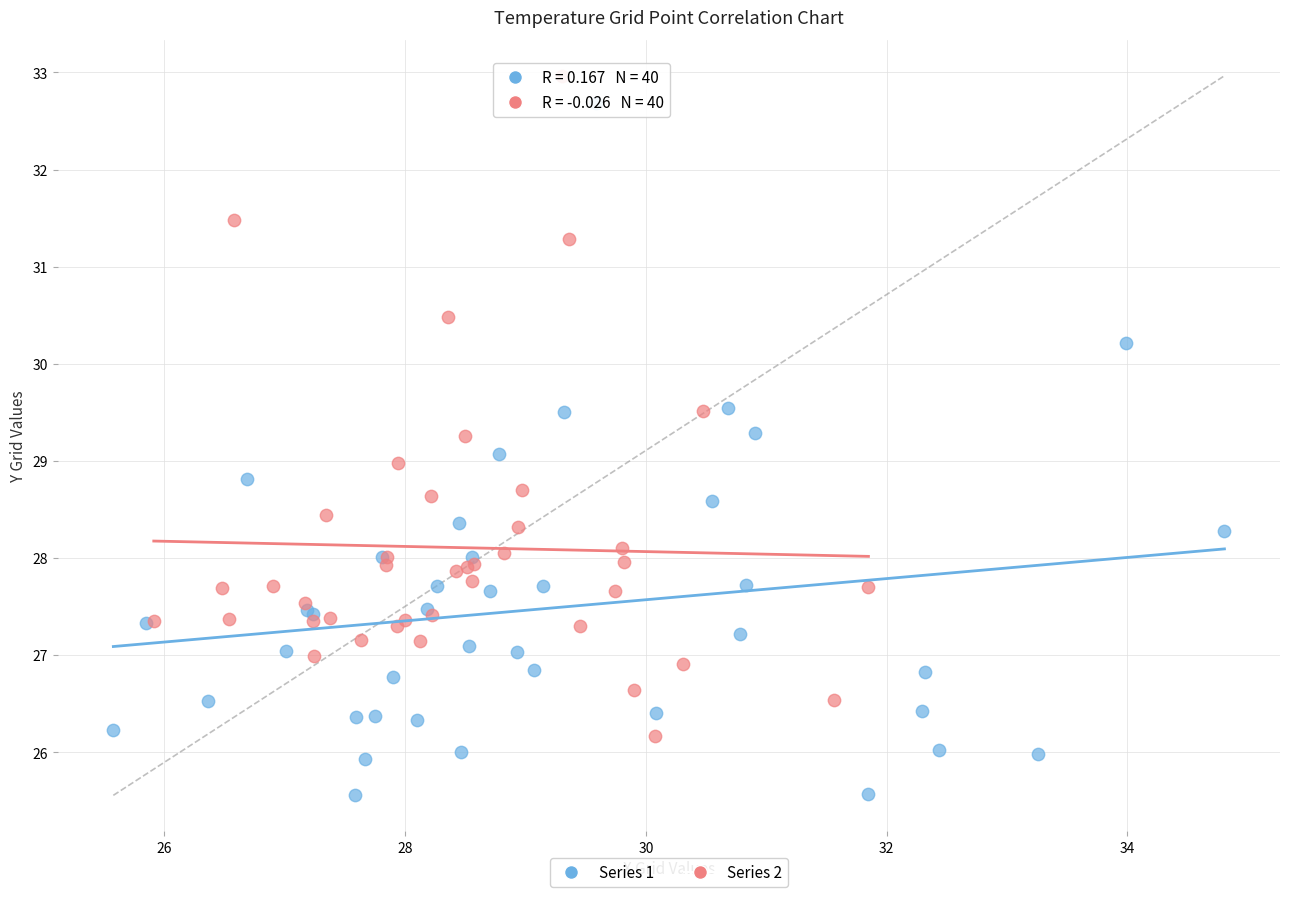

Which series has the largest Y range (max minus min)?

Series 1